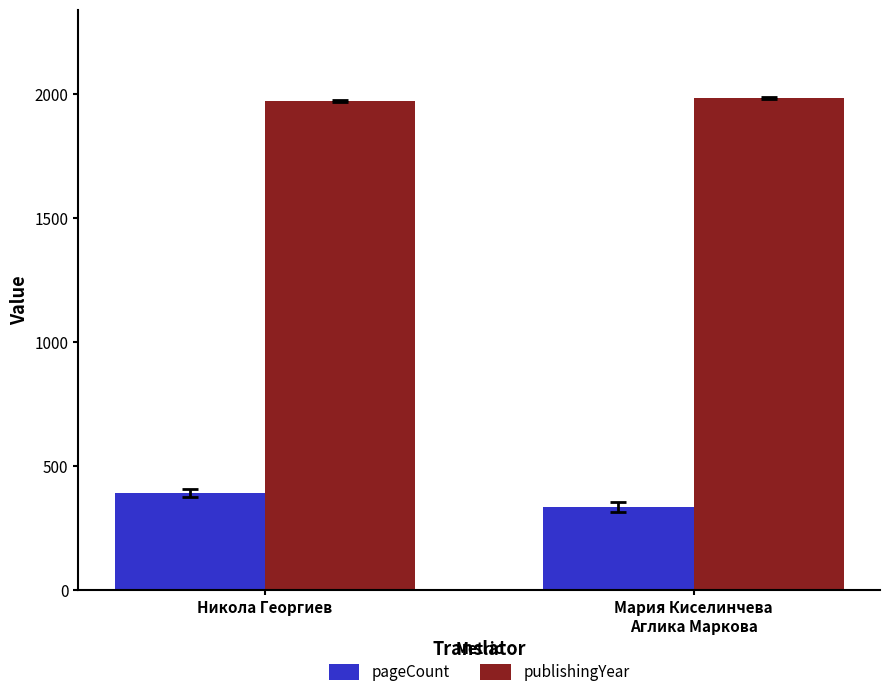

What is the difference between the publishingYear values at Мария Киселинчева
Аглика Маркова and Никола Георгиев?

11